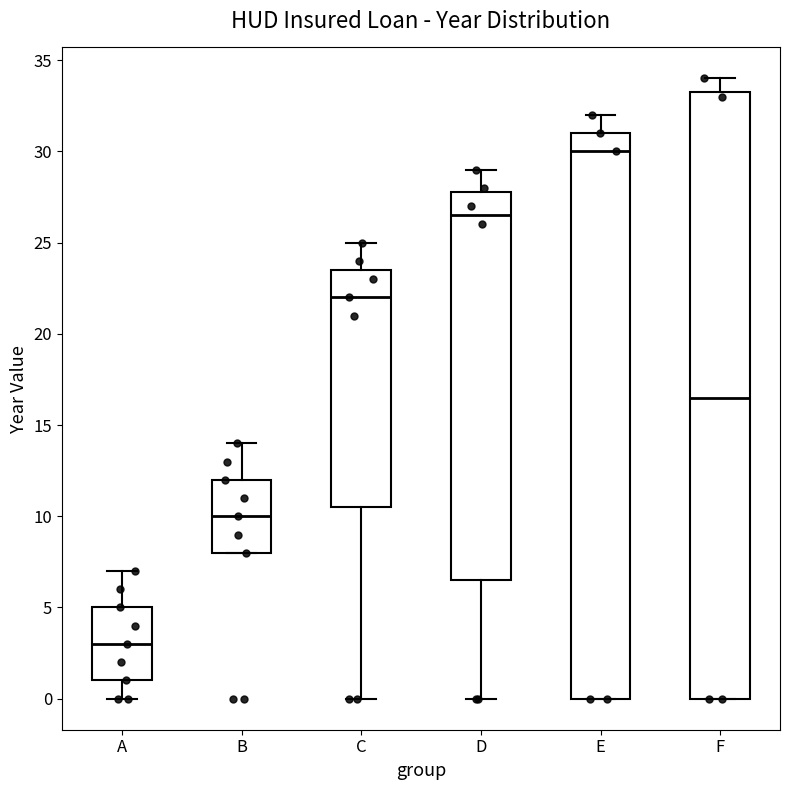

Which box's median line is the highest?

E